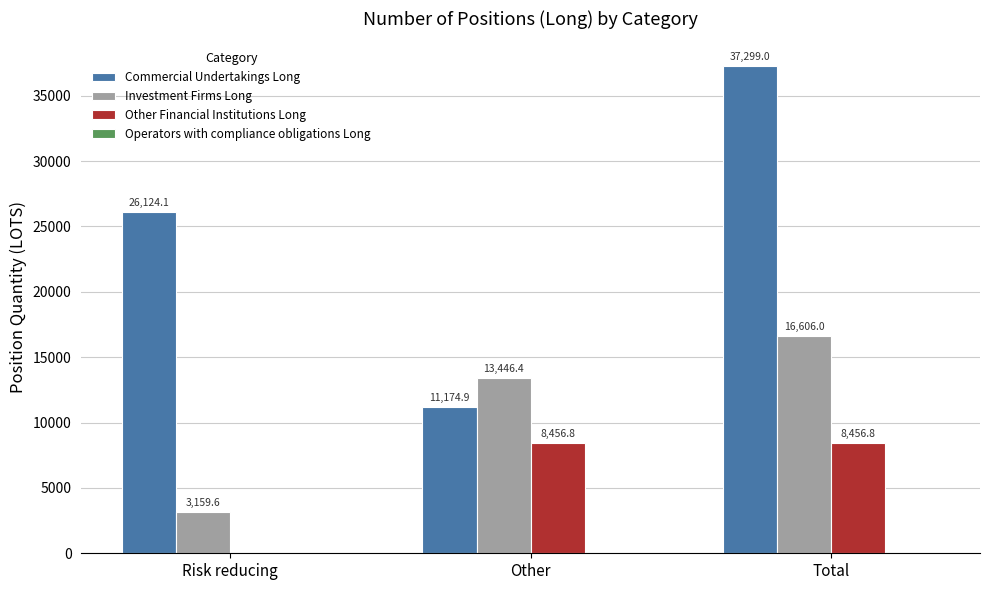

Between Risk reducing and Other, which series saw the biggest shift?

Commercial Undertakings Long